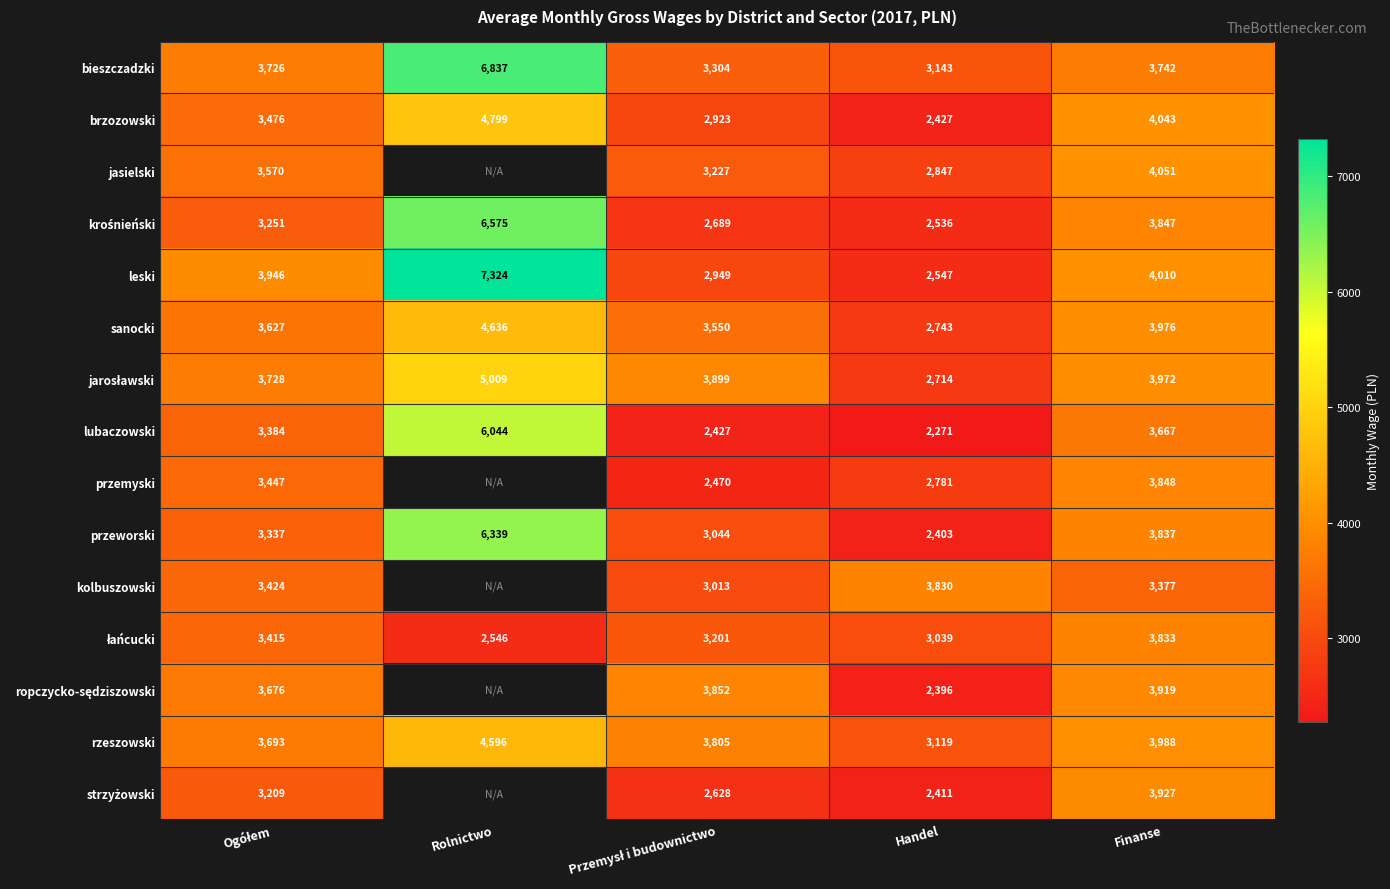

Which category has the lowest value in the leski series?

Handel